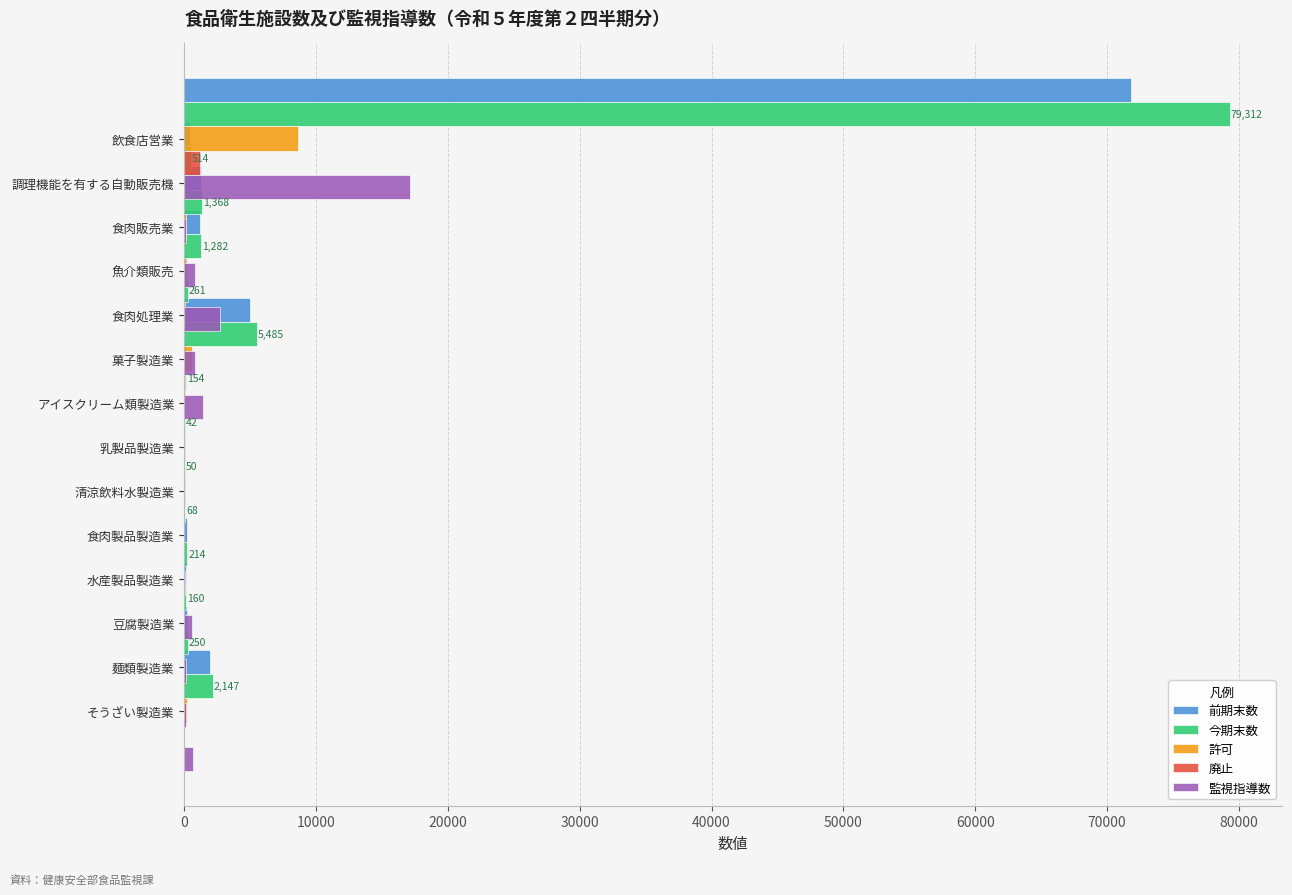

What are all the series names shown in the legend?

前期末数, 今期末数, 許可, 廃止, 監視指導数